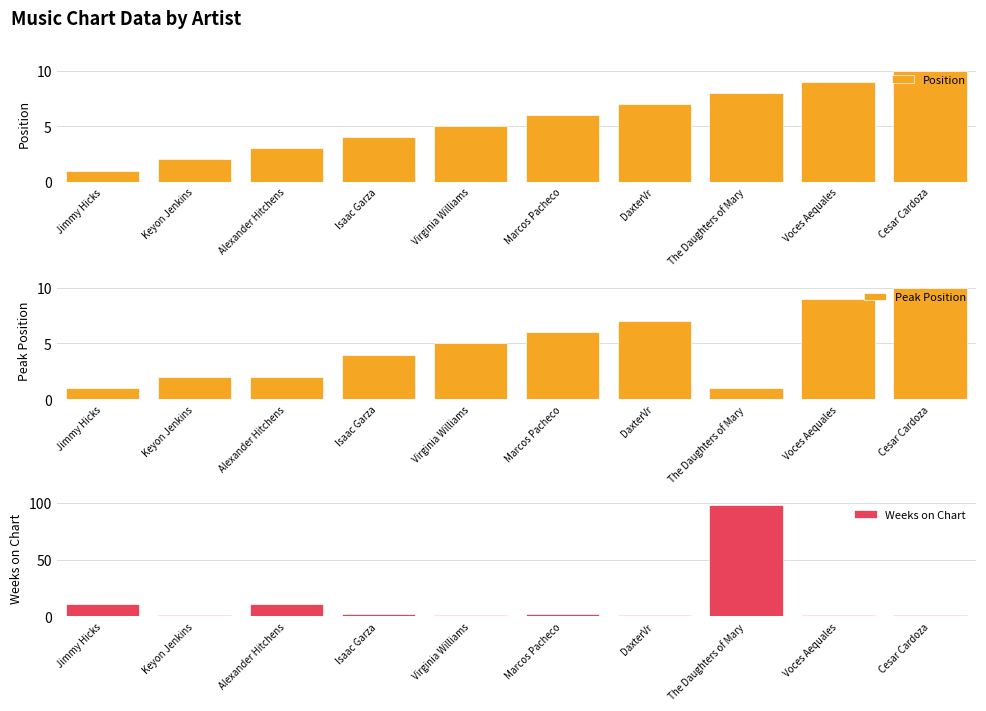

At which label does Peak Position reach its peak?

Cesar Cardoza